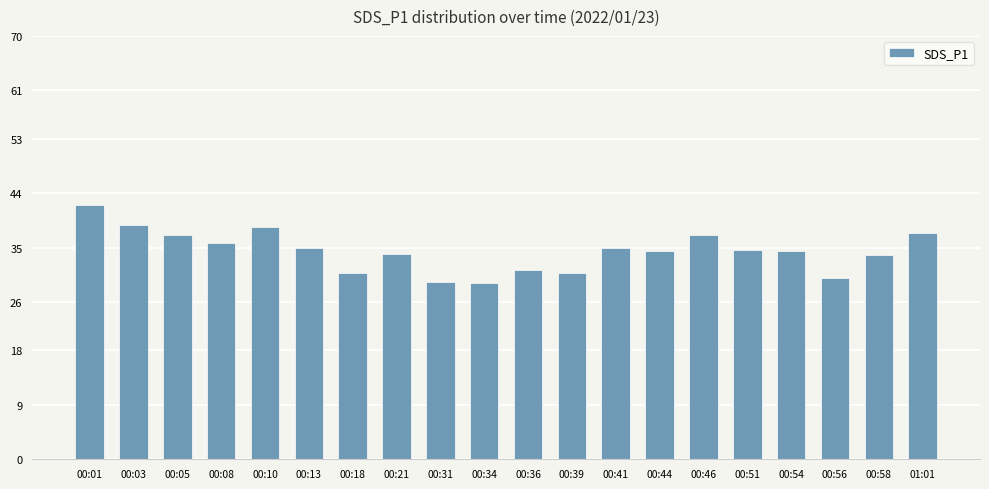

At which label does the data first exceed 34?

00:01